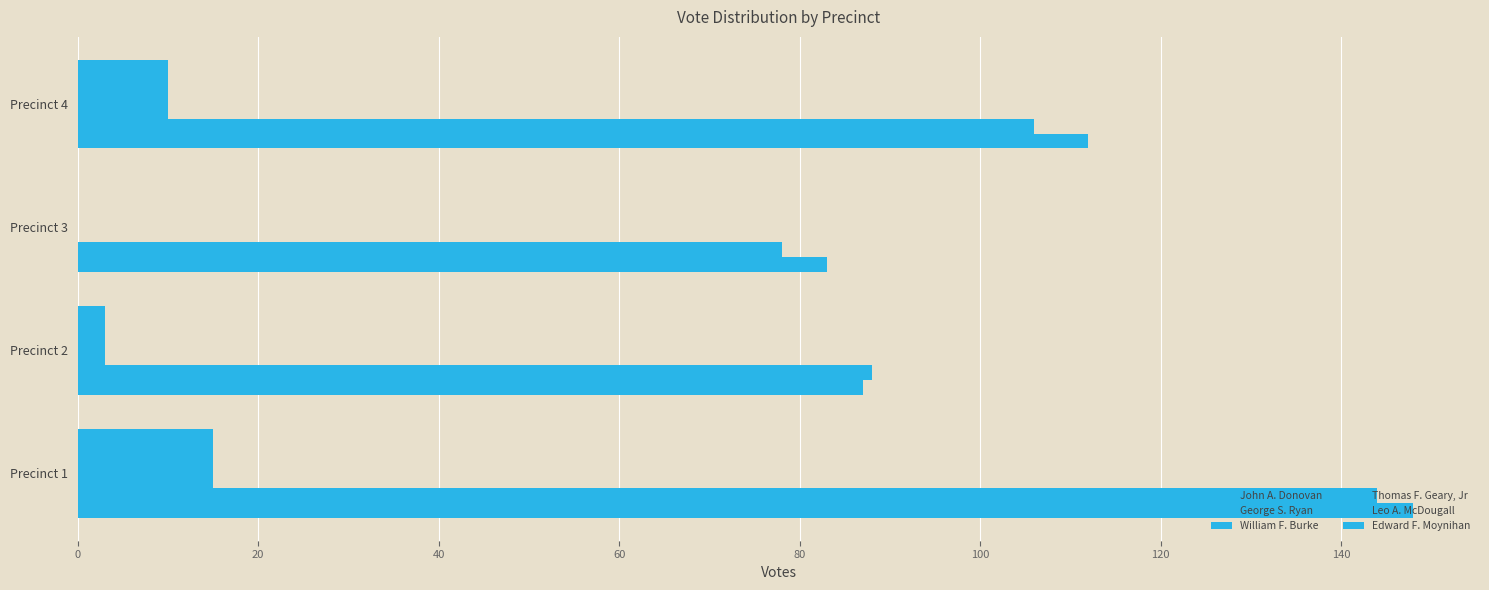

What is the lowest value of the John A. Donovan series?

83